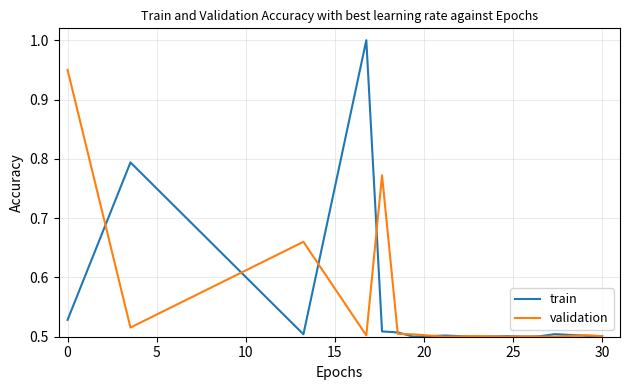

What is the greatest value displayed?

1.0